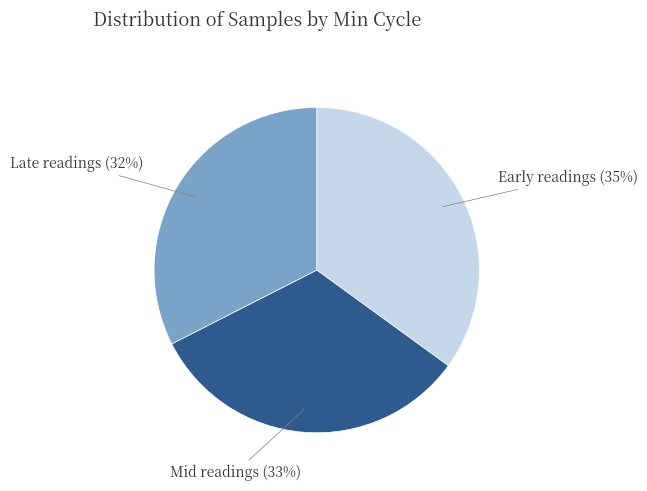

Between Early readings (35%) and Late readings (32%), which is larger?

Early readings (35%)